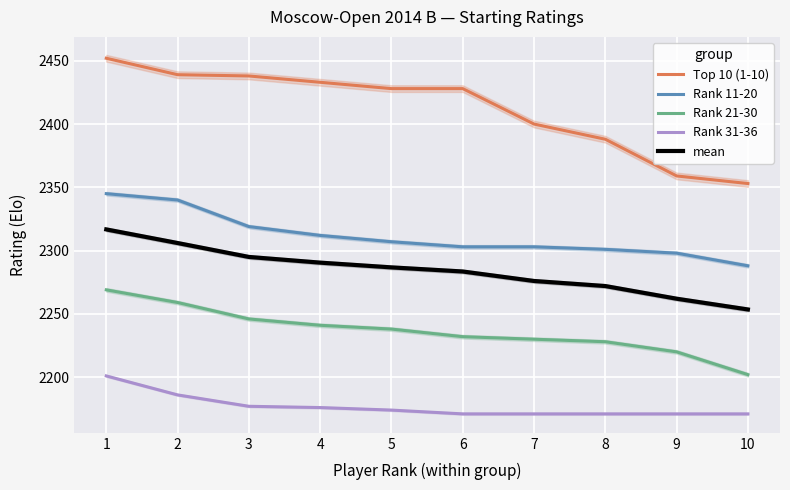

Count the number of categories in the chart.

10